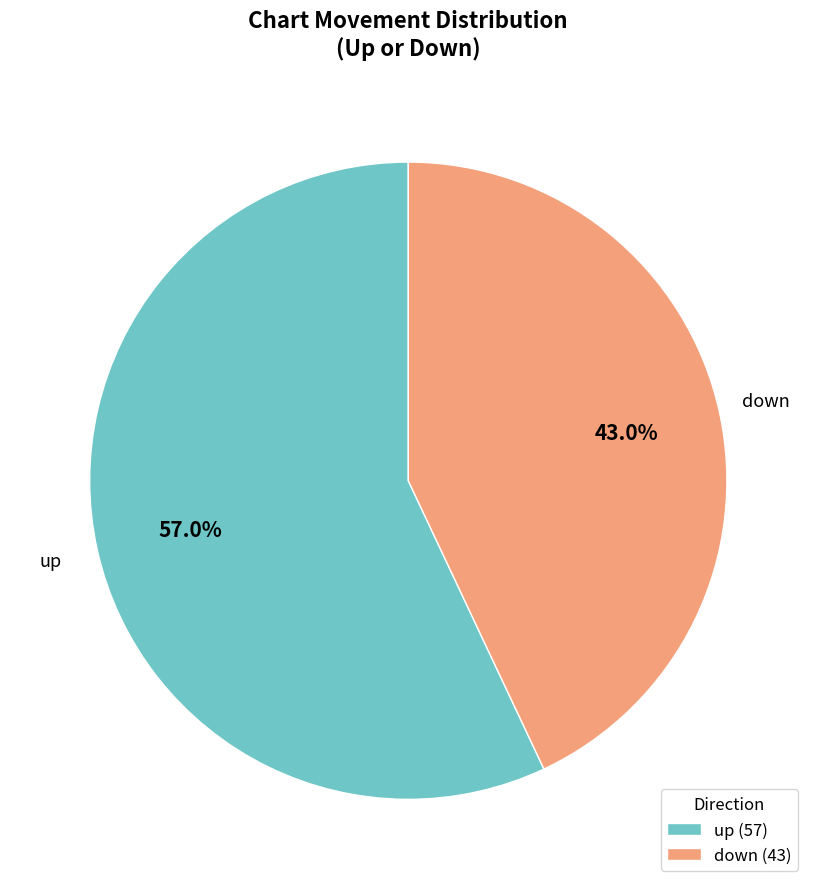

The down slice represents 43% of the pie. True or false?

True